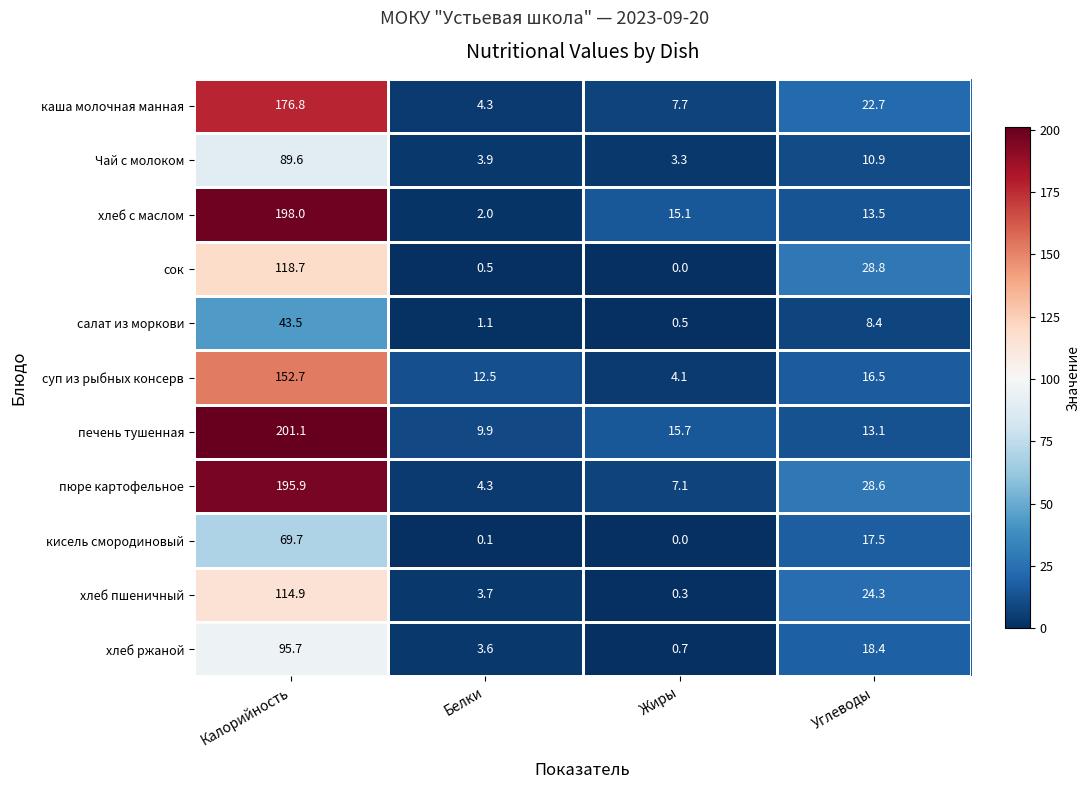

At Калорийность, list the series in order from smallest to largest.

салат из моркови, кисель смородиновый, Чай с молоком, хлеб ржаной, хлеб пшеничный, сок, суп из рыбных консерв, каша молочная манная, пюре картофельное, хлеб с маслом, печень тушенная